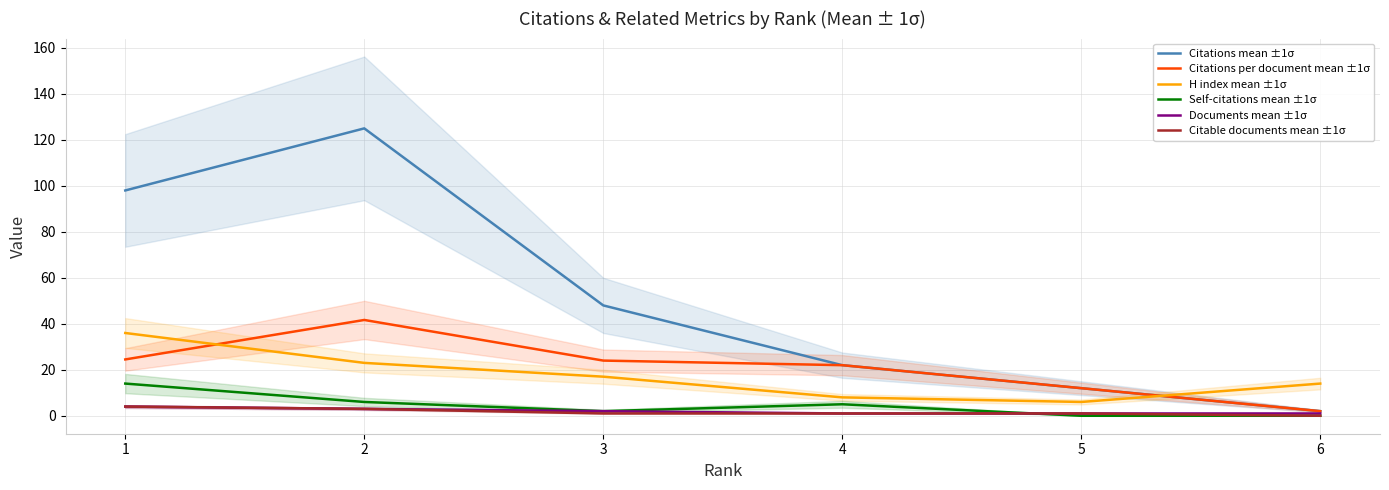

Reading left to right, extract all data points from this chart.

Citations mean ±1σ: 98.0	125.0	48.0	22.0	12.0	2.0
Citations per document mean ±1σ: 24.5	41.7	24.0	22.0	12.0	2.0
H index mean ±1σ: 36.0	23.0	17.0	8.0	6.0	14.0
Self-citations mean ±1σ: 14.0	6.0	2.0	5.0	0.0	0.0
Documents mean ±1σ: 4.0	3.0	2.0	1.0	1.0	1.0
Citable documents mean ±1σ: 4.0	3.0	1.0	1.0	1.0	0.0